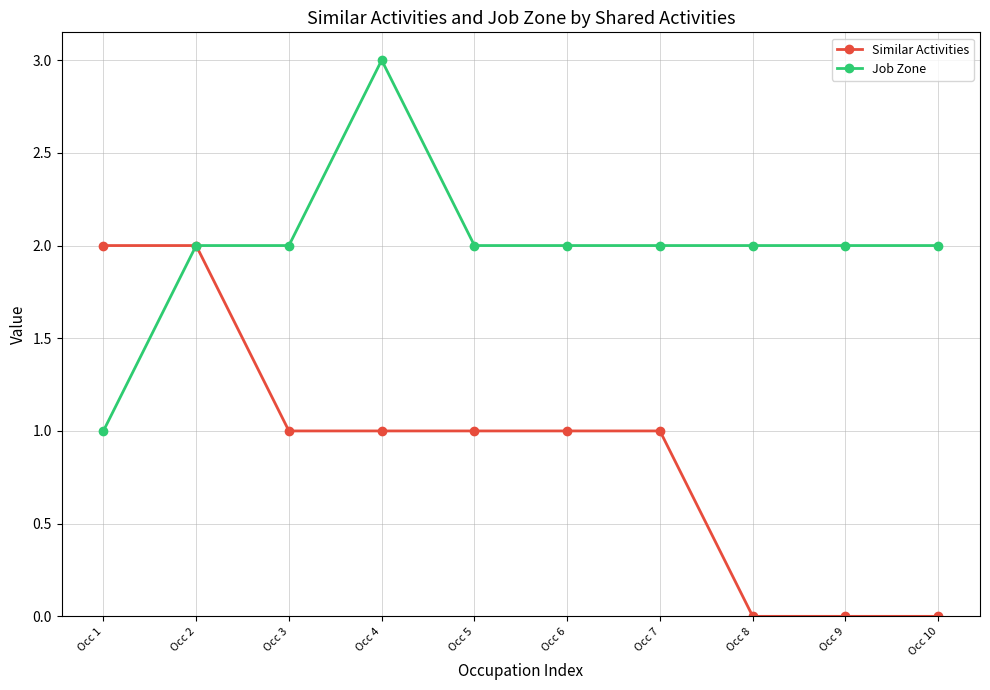

What are all the series names shown in the legend?

Similar Activities, Job Zone